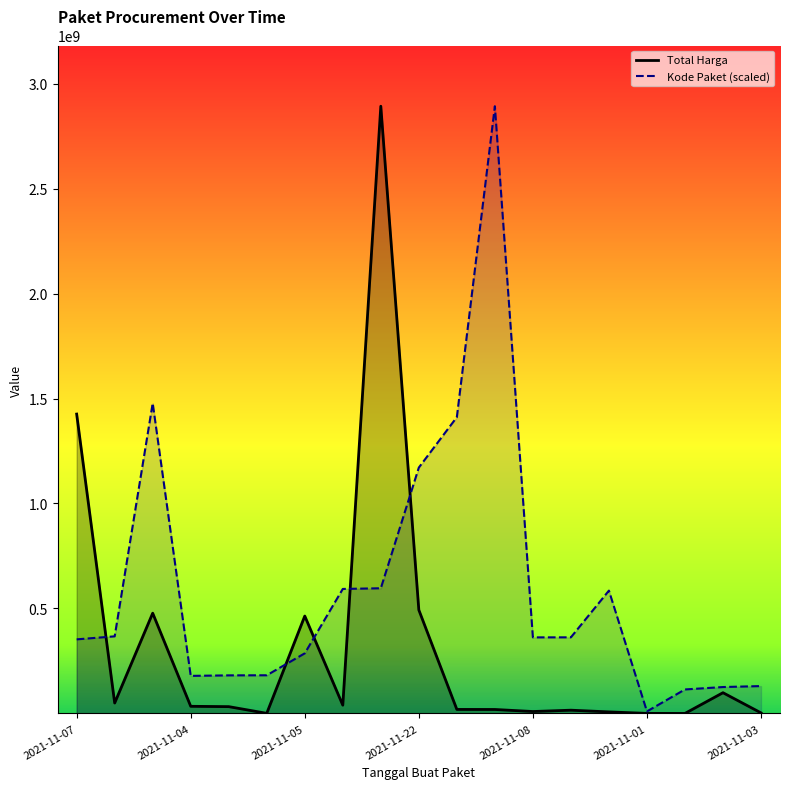

What is the minimum value for Kode Paket (scaled)?

9732981.9